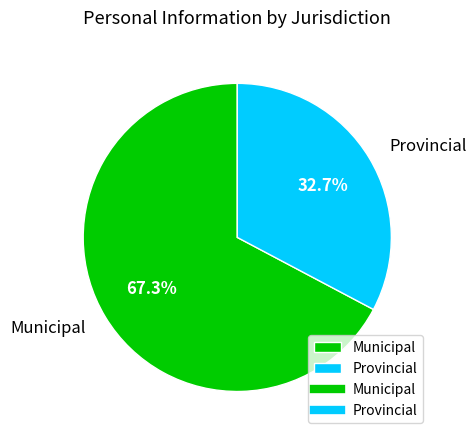

What is the largest slice in the pie chart?

Municipal